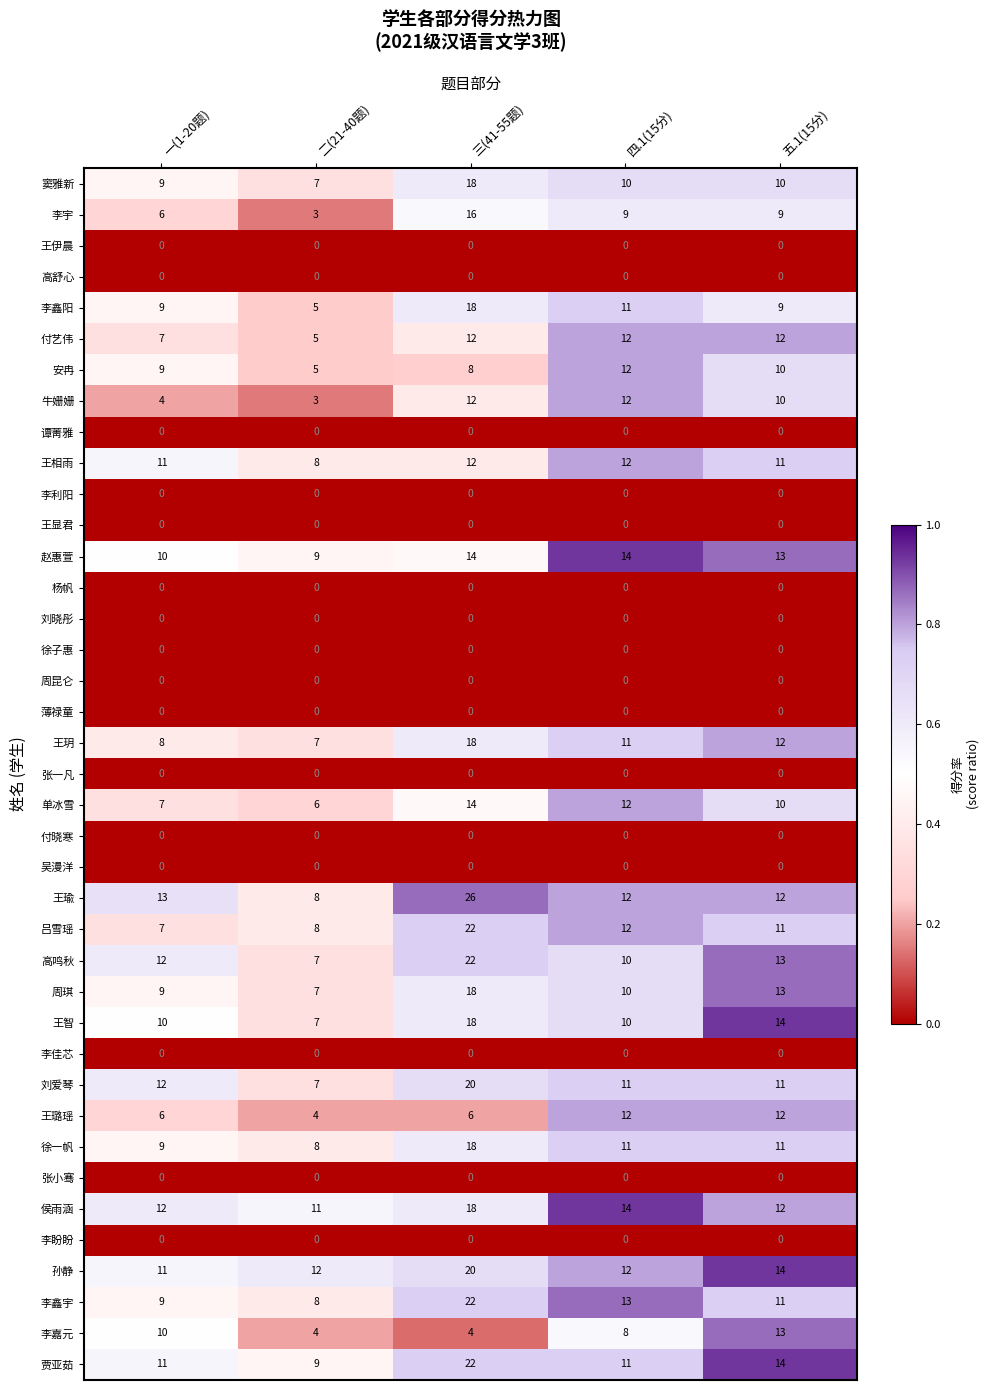

What is the sum of all 高鸣秋 values?

64